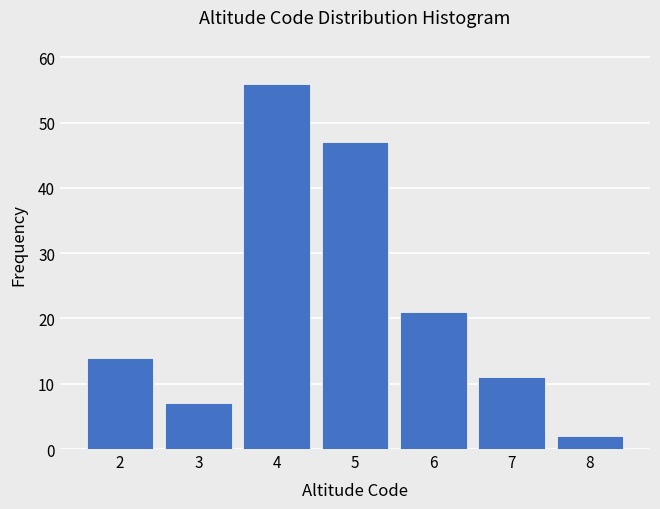

Reading left to right, what are all the values shown in this chart?

14	7	56	47	21	11	2